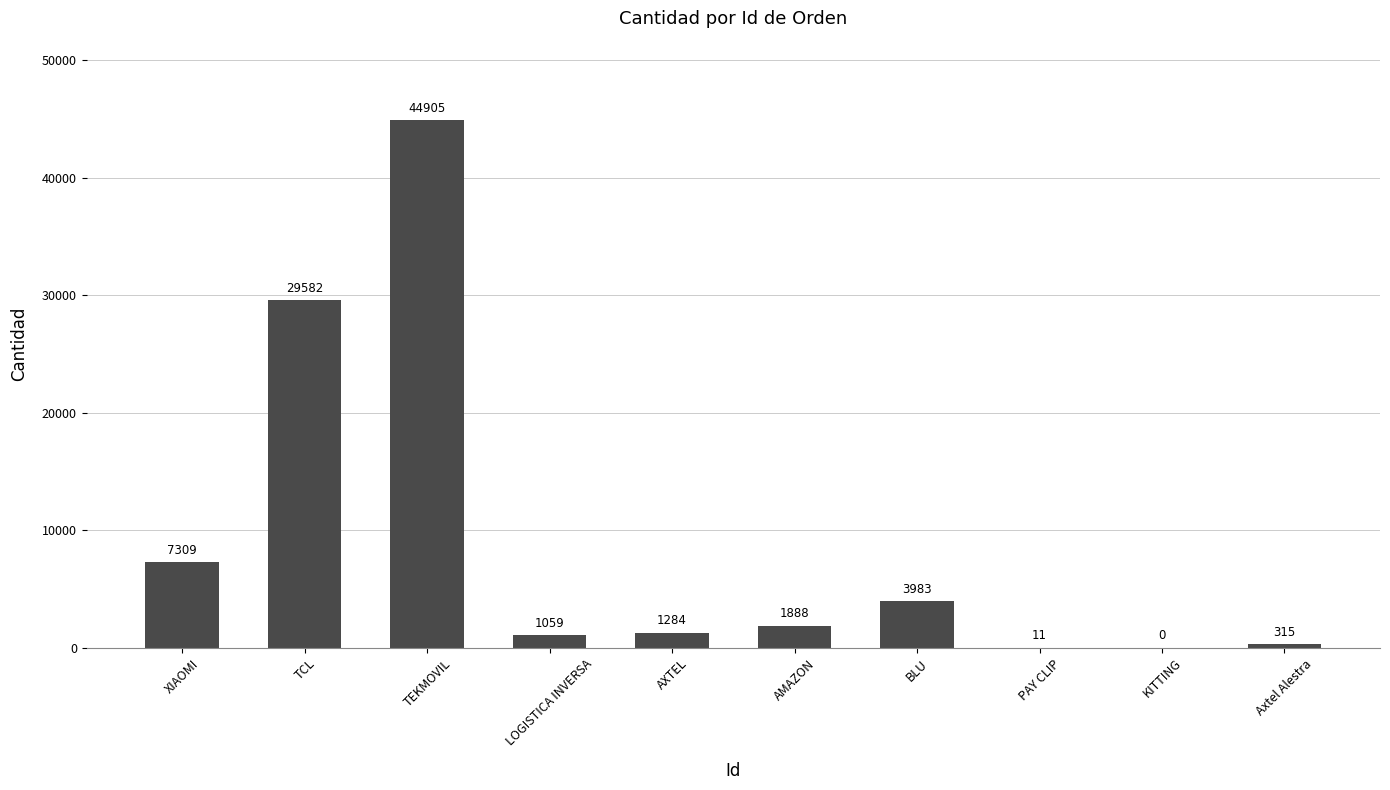

Approximately how many times larger is the value at XIAOMI compared to AMAZON?

3.9